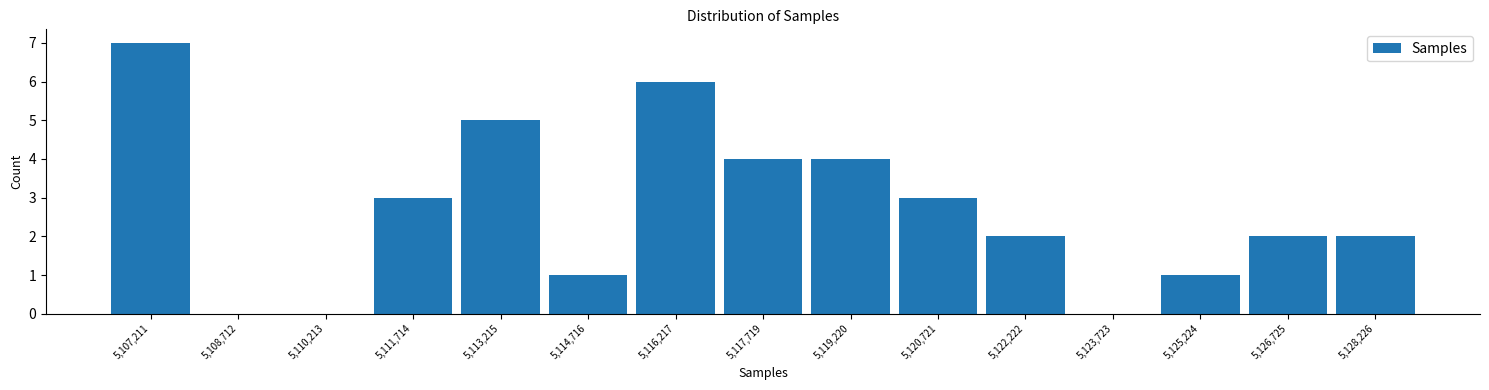

What is the height of the bar covering 5106400 to 5108000 on the x-axis? Neither the bar edges nor the heights are printed on the chart, so give them approximately, as read against the axes.

7